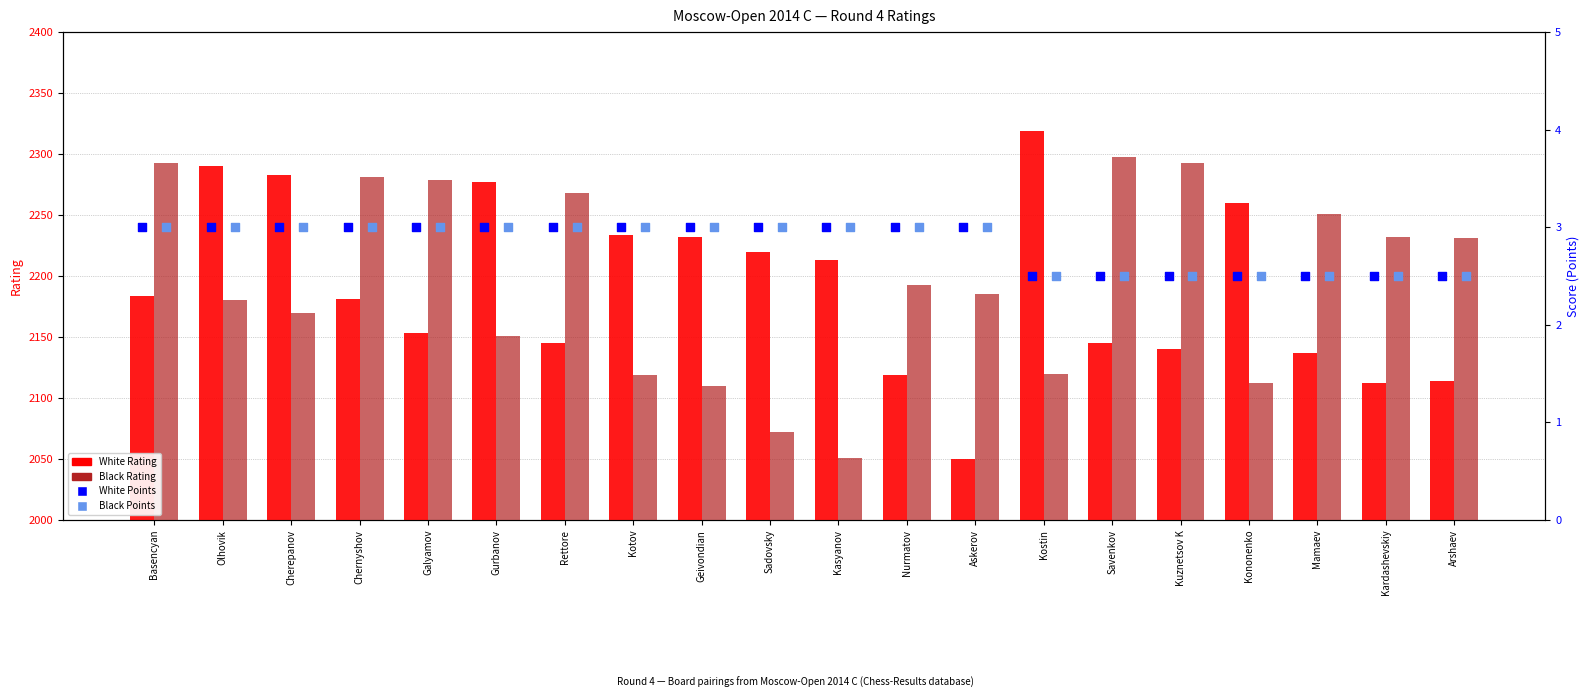

What are all the series names shown in the legend?

White Rating, Black Rating, White Points, Black Points